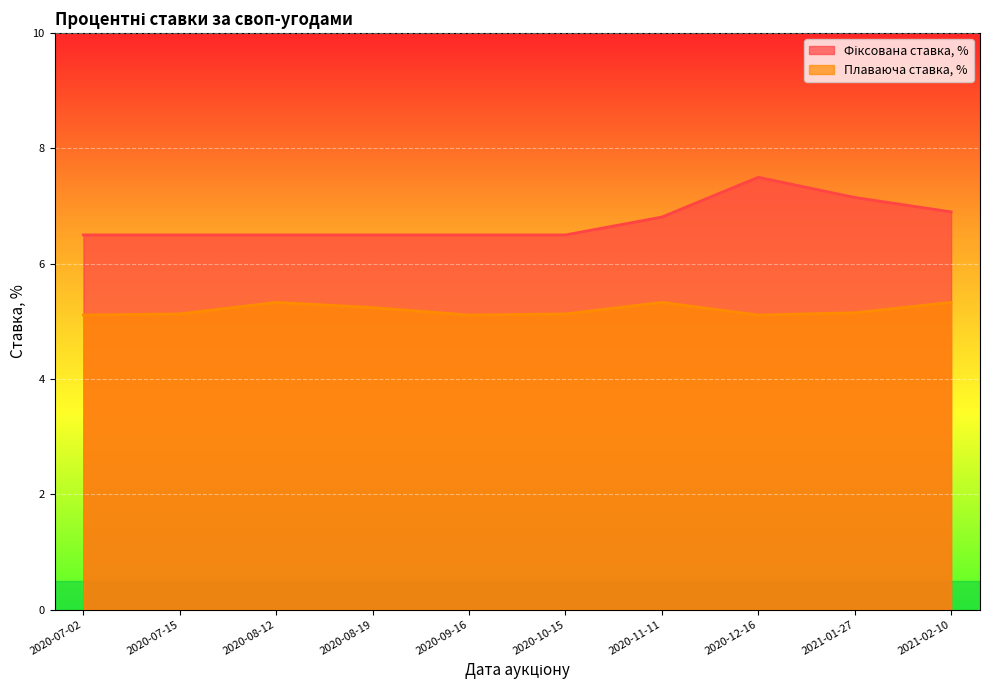

What position from the left is 2021-01-27?

9